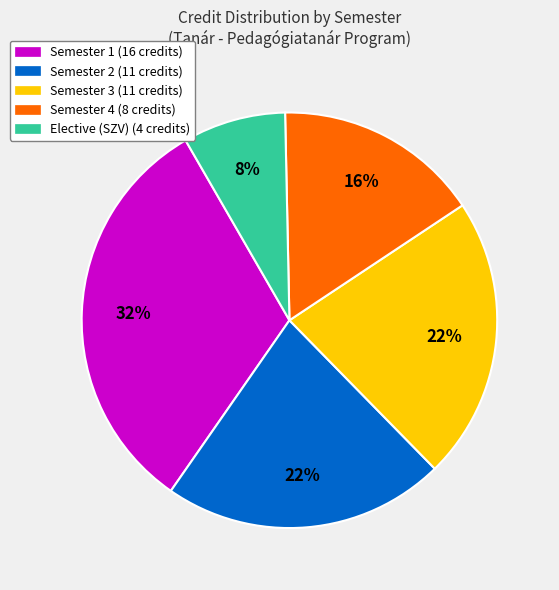

Between Semester 1 (16 credits) and Semester 3 (11 credits), which is larger?

Semester 1 (16 credits)